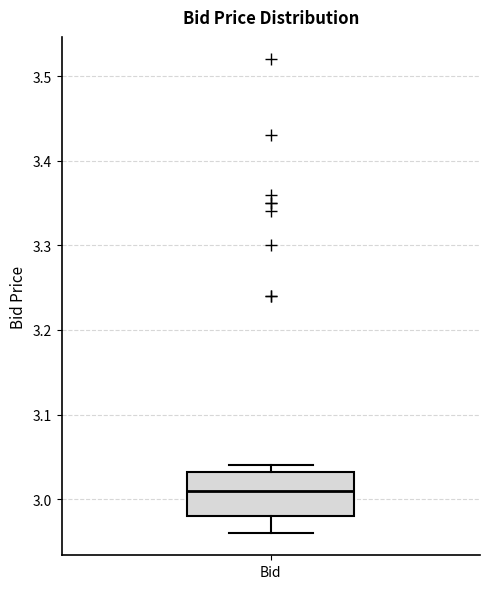

Transcribe this box plot: give where the median line is, the range the box spans, and where the two whiskers end, as read against the y-axis. The values are not printed on the chart, so give them approximately, as read against the axis.

median 3.01, box 2.98 to 3.03, whiskers 2.96 to 3.04